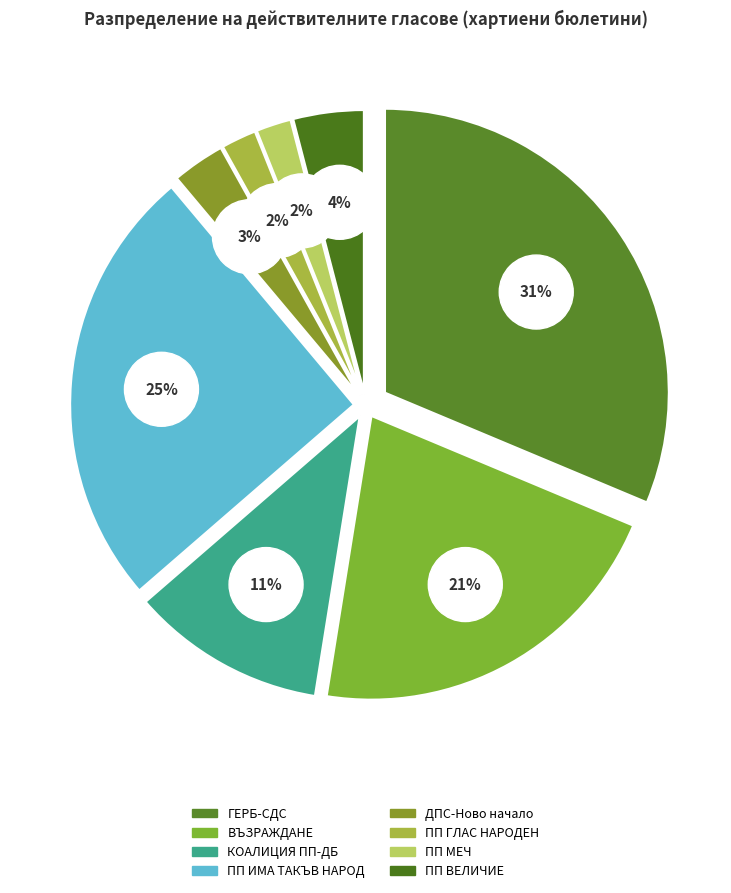

True or false: КОАЛИЦИЯ ПП-ДБ accounts for 11% of the total.

True